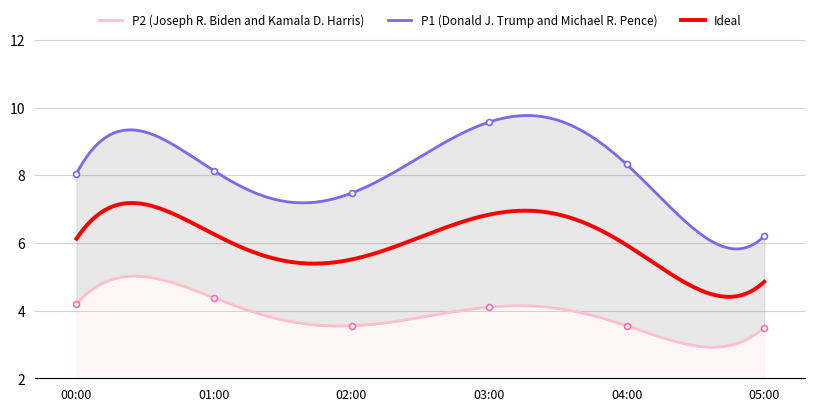

At which category is the sum across all series the highest?

03:00